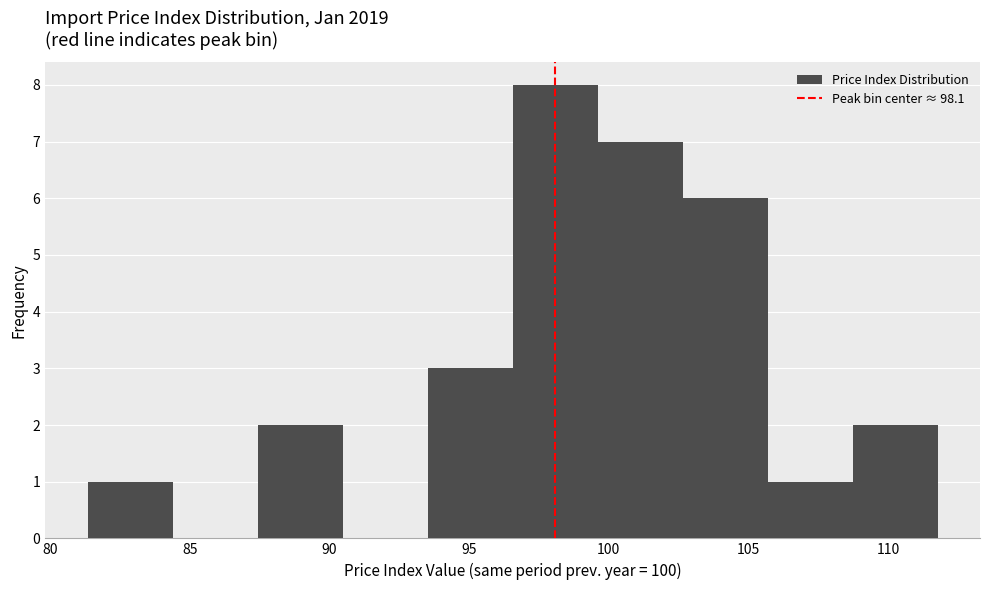

Reading left to right, transcribe this chart: for each bar, give the range it covers on the x-axis and its height. Neither the bar edges nor the heights are printed on the chart, so give them approximately, as read against the axes.

81.5 to 84.5: 1
84.5 to 87.5: 0
87.5 to 90.5: 2
90.5 to 93.5: 0
93.5 to 96.5: 3
96.5 to 99.5: 8
99.5 to 102.5: 7
102.5 to 105.5: 6
105.5 to 108.5: 1
108.5 to 112.0: 2